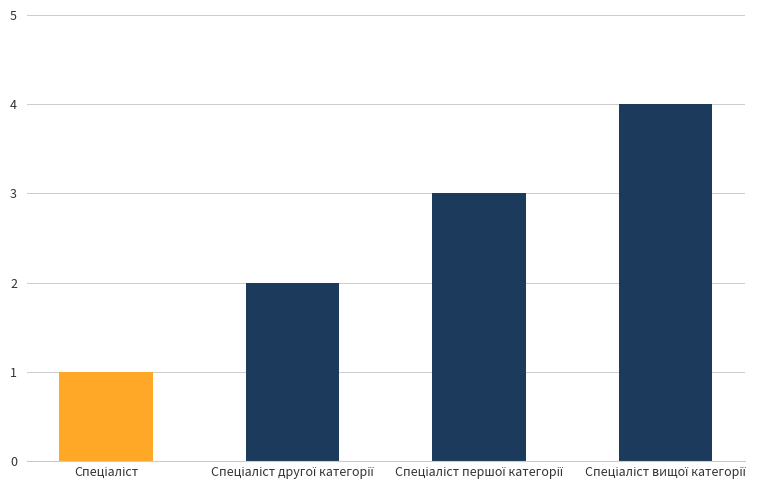

What is the sum of all values?

10